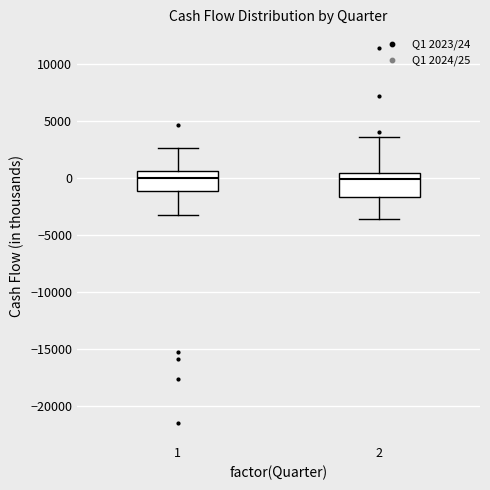

Reading left to right, read every box against the y-axis: the position of its median line, the range the box covers, and the ends of its whiskers. The values are not printed on the chart, so give them approximately, as read against the axis.

1: median 0, box -1000 to 500, whiskers -3500 to 2500
2: median 0, box -1500 to 500, whiskers -3500 to 3500